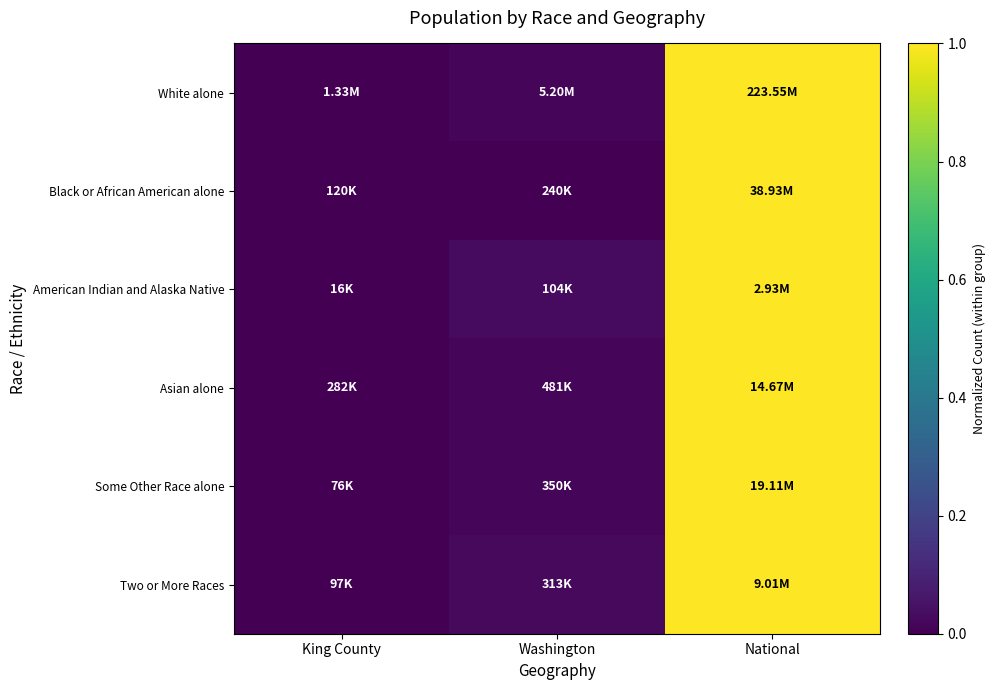

Reading left to right, what are all the values shown in this chart?

White alone: King County=0.0	Washington=0.0	National=1.0
Black or African American alone: King County=0.0	Washington=0.0	National=1.0
American Indian and Alaska Native: King County=0.0	Washington=0.0	National=1.0
Asian alone: King County=0.0	Washington=0.0	National=1.0
Some Other Race alone: King County=0.0	Washington=0.0	National=1.0
Two or More Races: King County=0.0	Washington=0.0	National=1.0